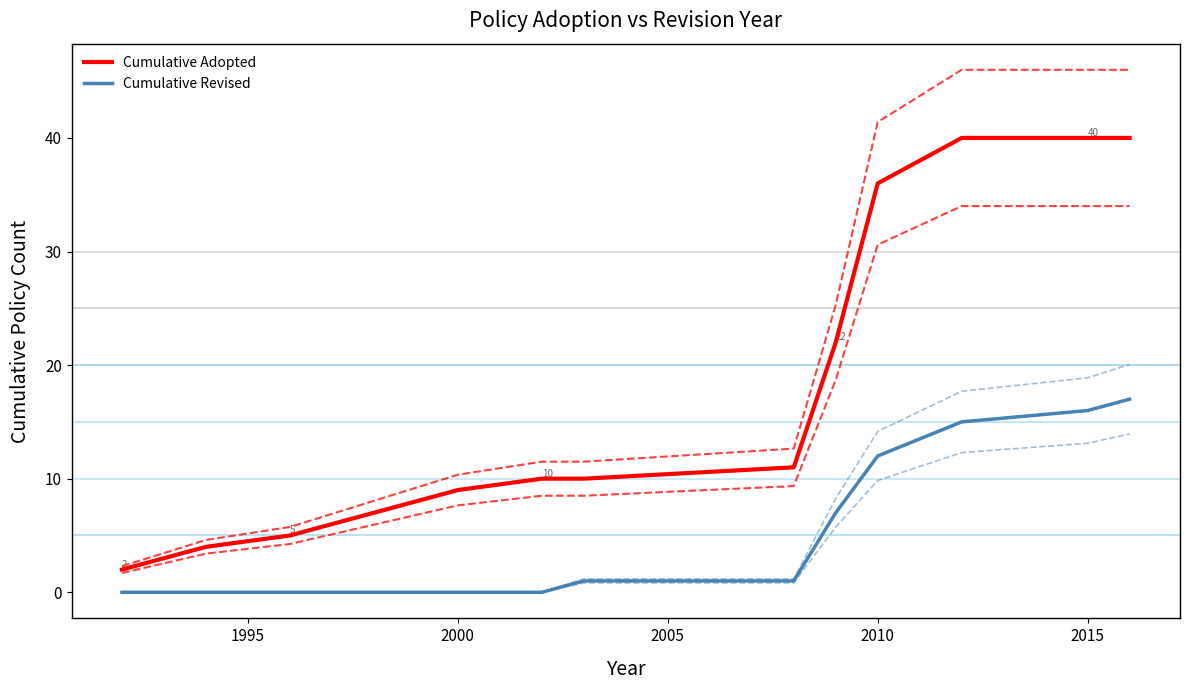

True or false: Cumulative Adopted and Cumulative Revised cross at least once.

False